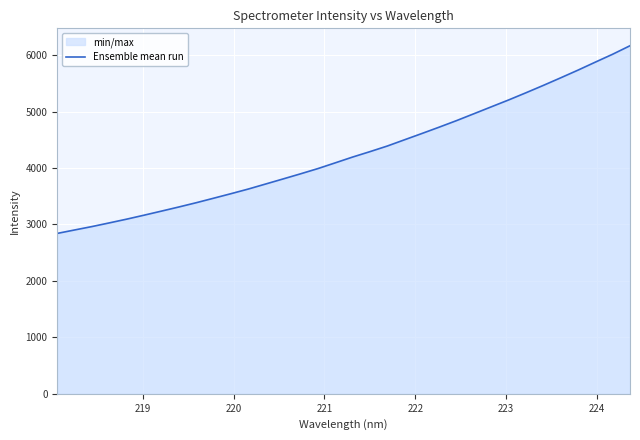

What is the greatest value displayed?

6167.3